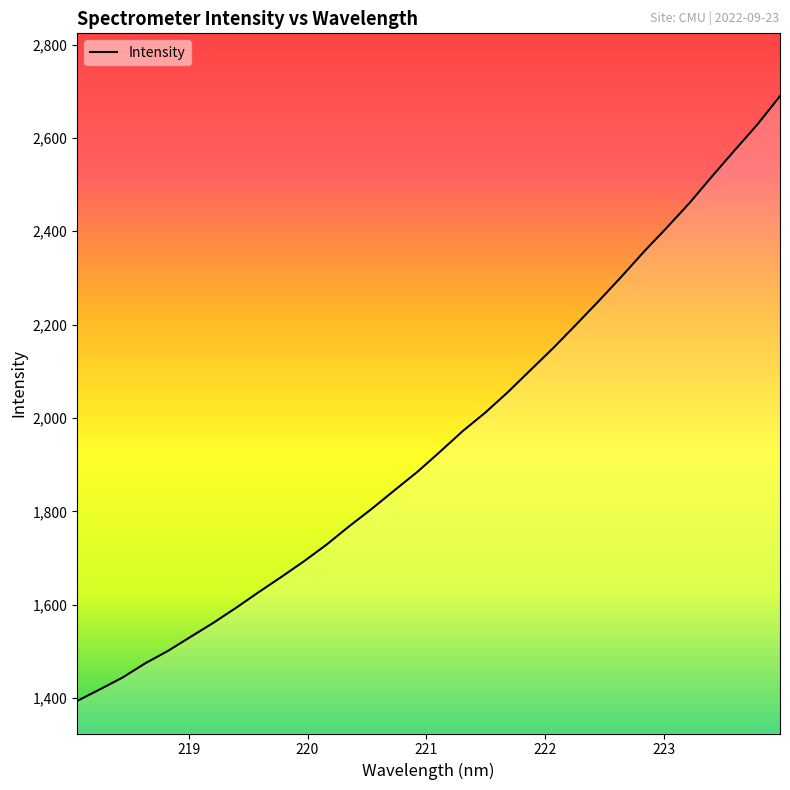

True or false: there are more than 1 points higher than both neighbors.

False